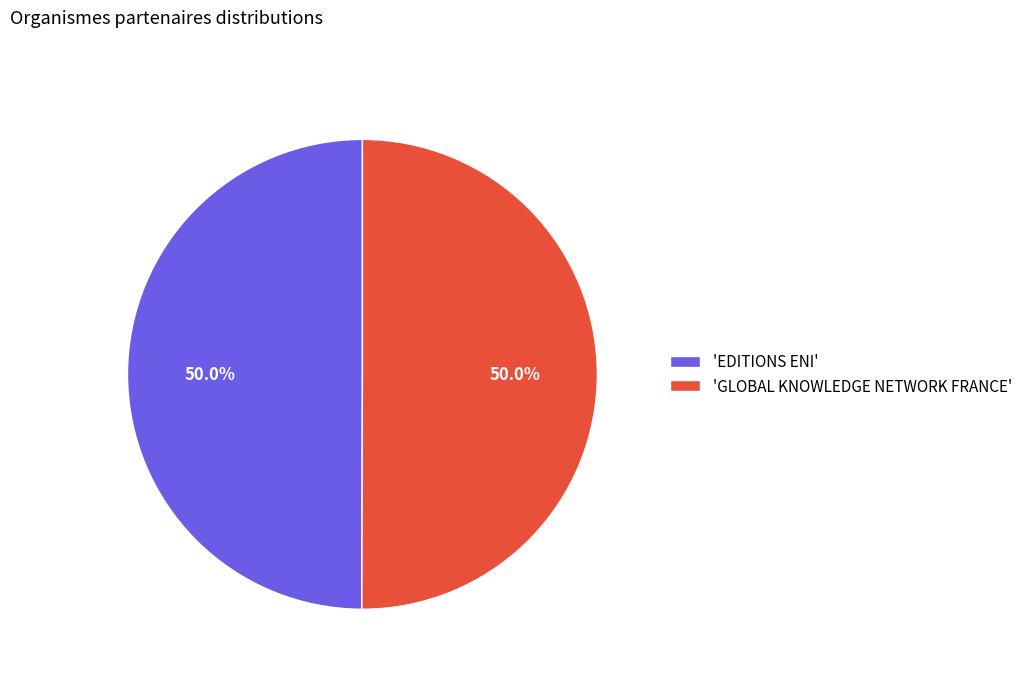

What is the total percentage of 'GLOBAL KNOWLEDGE NETWORK FRANCE' and 'EDITIONS ENI'?

100.0%